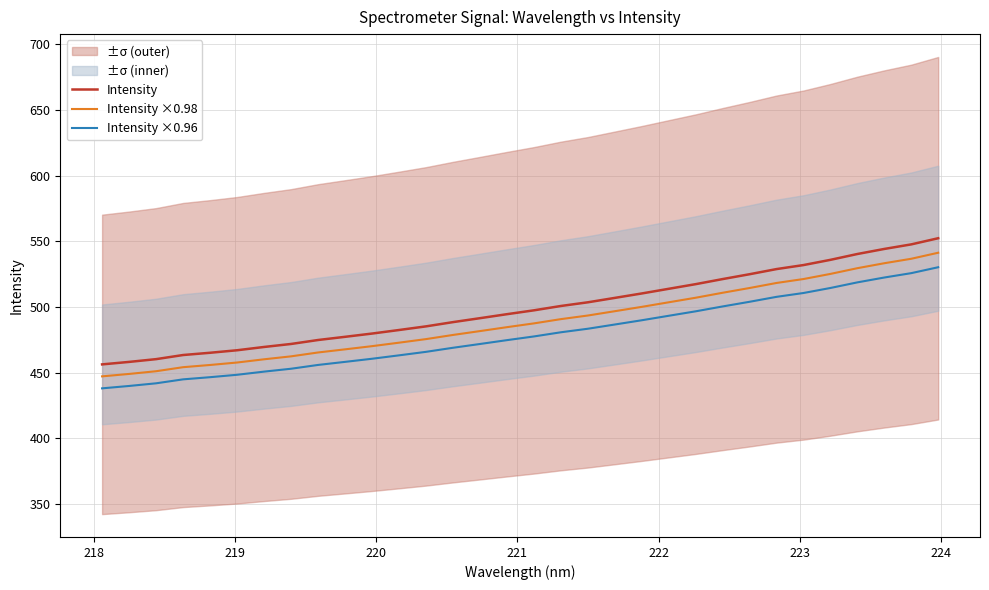

True or false: Intensity ×0.98 and Intensity ×0.96 cross at least once.

False